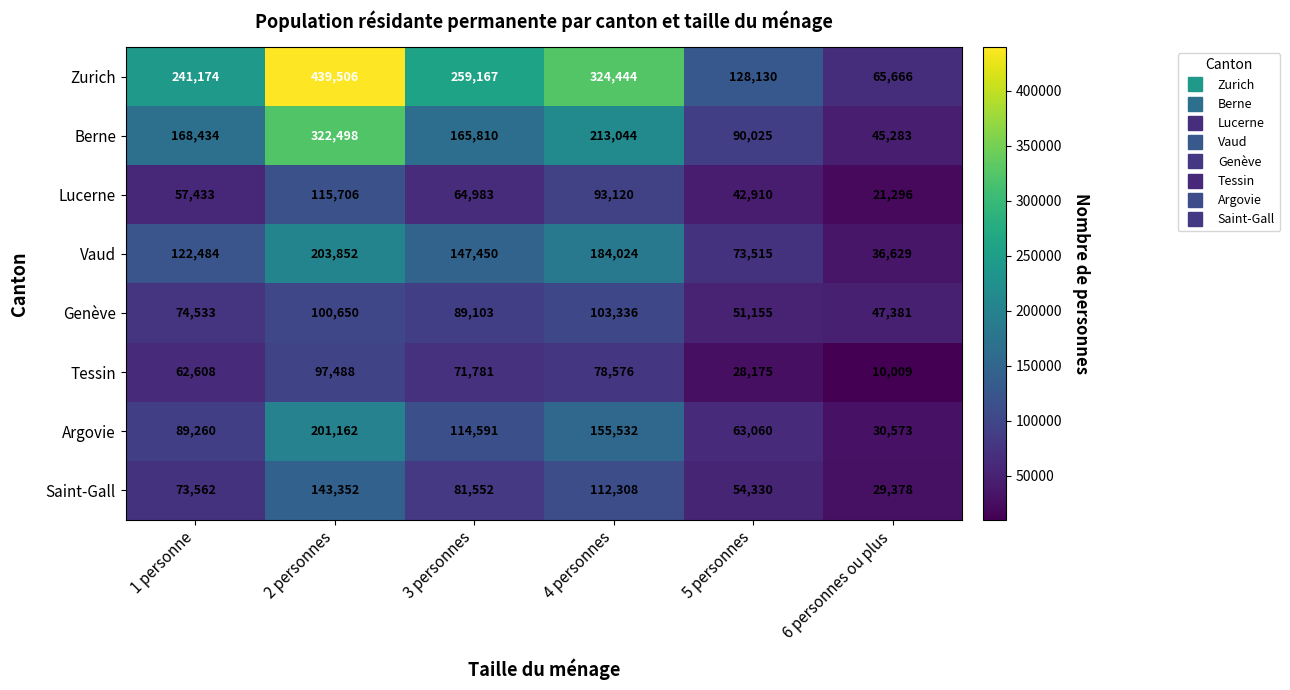

Which label corresponds to the smallest value in the chart?

6 personnes ou plus